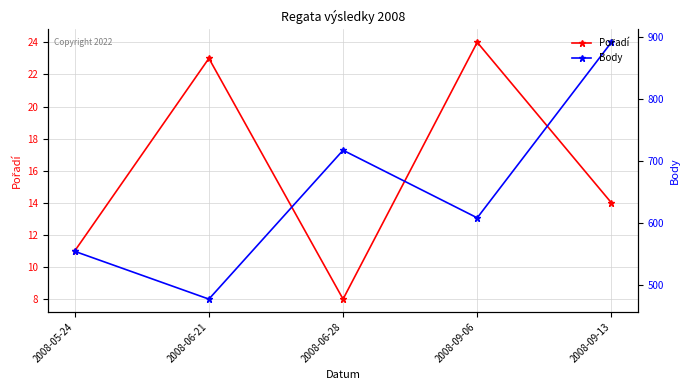

Rank the series by their maximum value, from lowest to highest.

Pořadí, Body